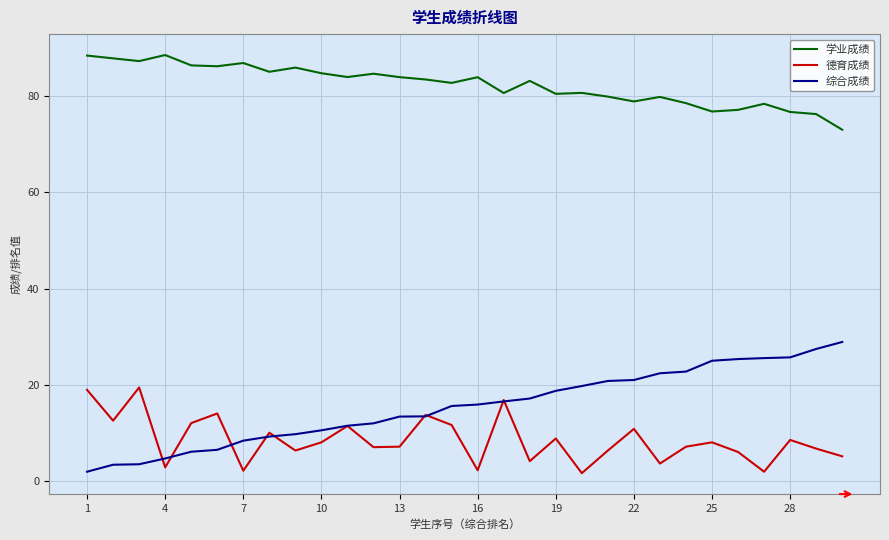

List the series in order of their peak value, lowest first.

德育成绩, 综合成绩, 学业成绩